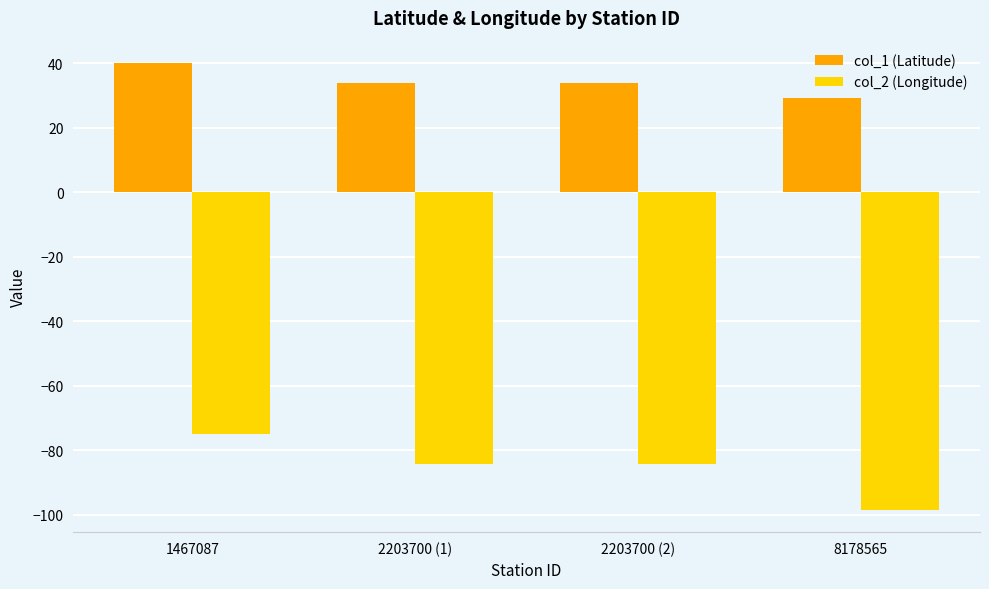

What are all the series names shown in the legend?

col_1 (Latitude), col_2 (Longitude)